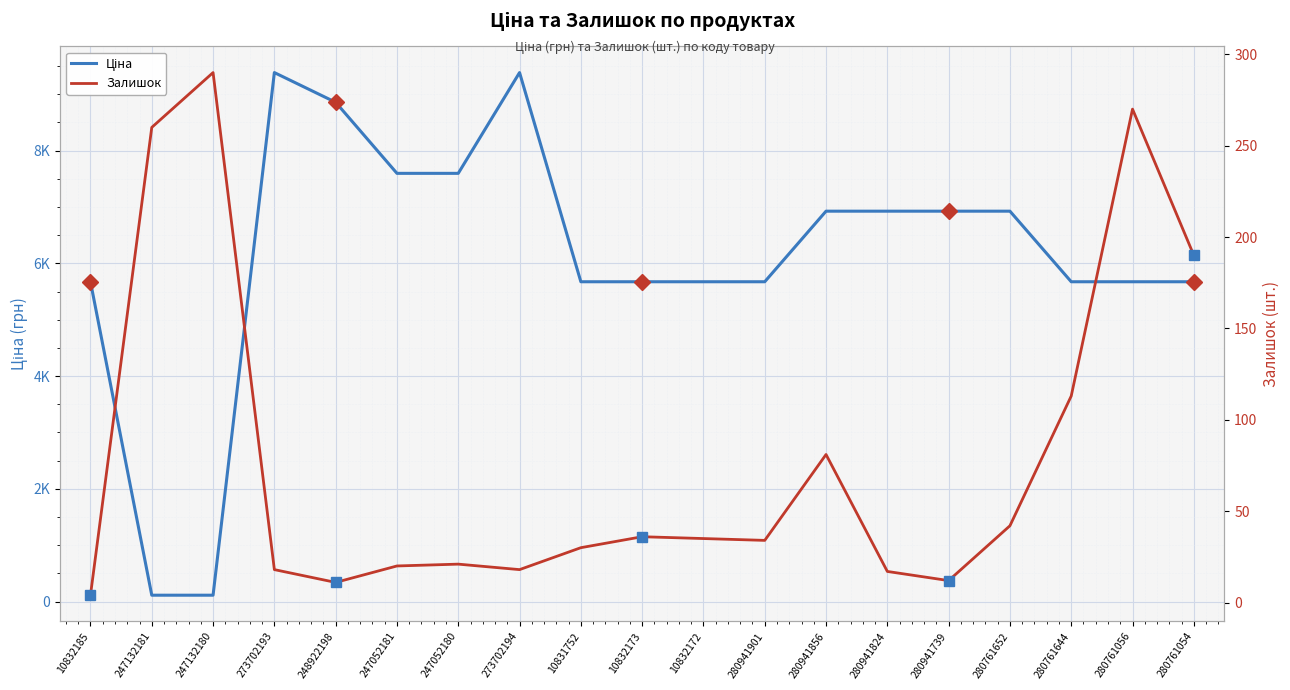

Reading right to left, list all the values displayed in this chart.

Ціна: 5673.8	5673.8	5673.8	6925.7	6925.7	6925.7	6925.7	5673.8	5673.8	5673.8	5673.8	9384.0	7596.5	7596.5	8856.7	9384.0	114.1	114.1	5673.8
Залишок: 190.0	270.0	113.0	42.0	12.0	17.0	81.0	34.0	35.0	36.0	30.0	18.0	21.0	20.0	11.0	18.0	290.0	260.0	4.0